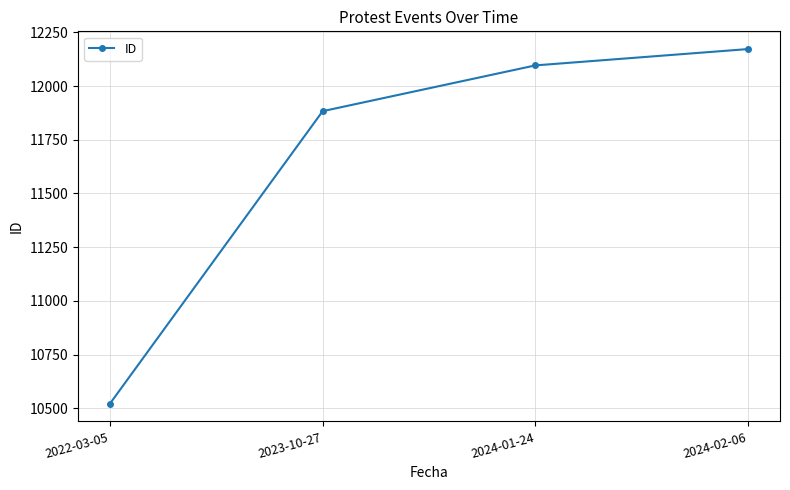

What is the difference between the values at 2022-03-05 and 2024-02-06?

1650